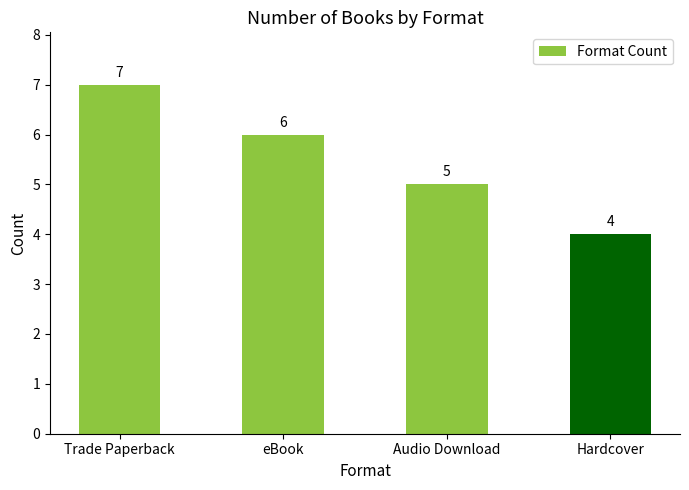

What is the sum of the values at eBook and Audio Download?

11